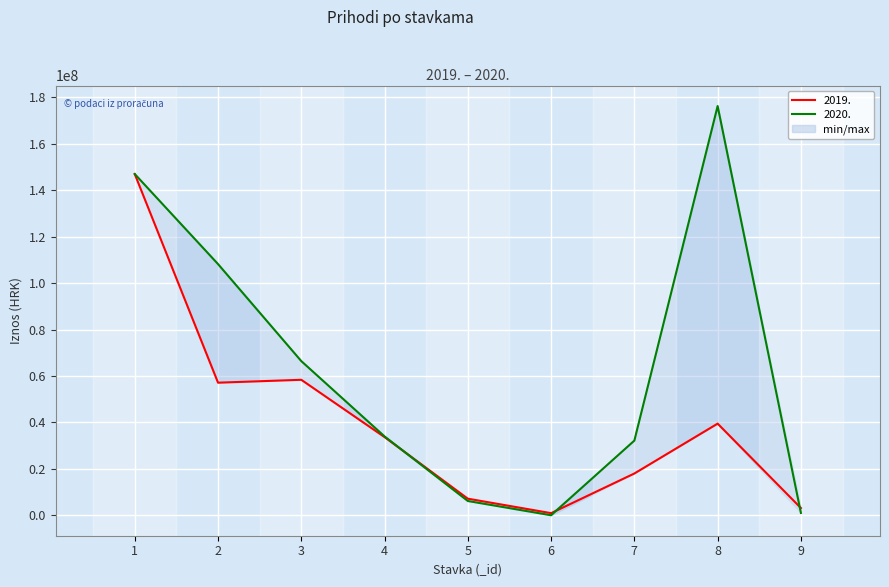

Is it true that 2019. equals 66912843 at 1?

False